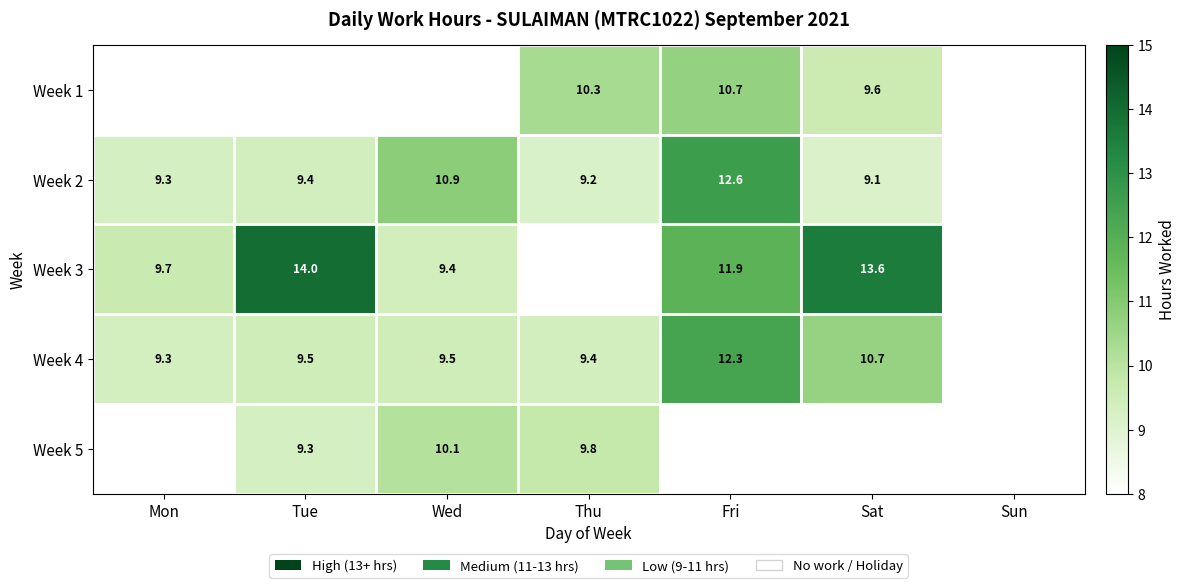

Is the value of Week 4 at Tue greater than the value of Week 3 at Wed?

Yes